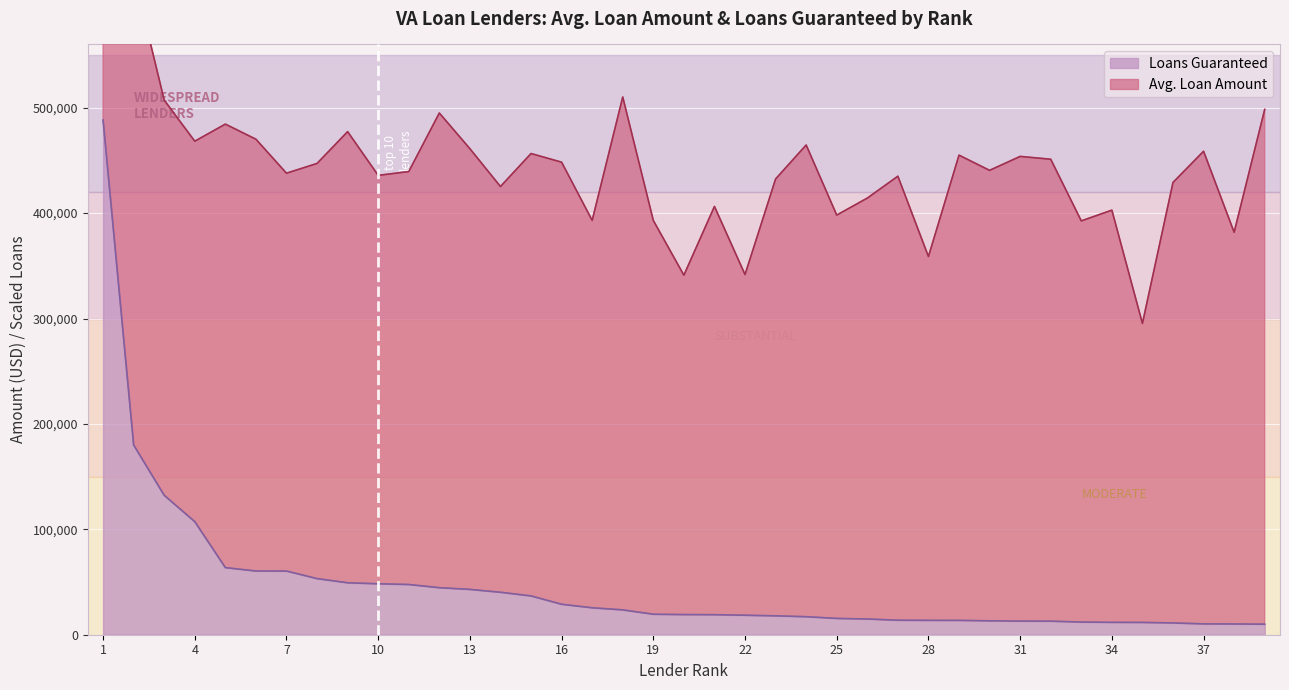

What is the difference between the maximum and minimum values?

478369.5